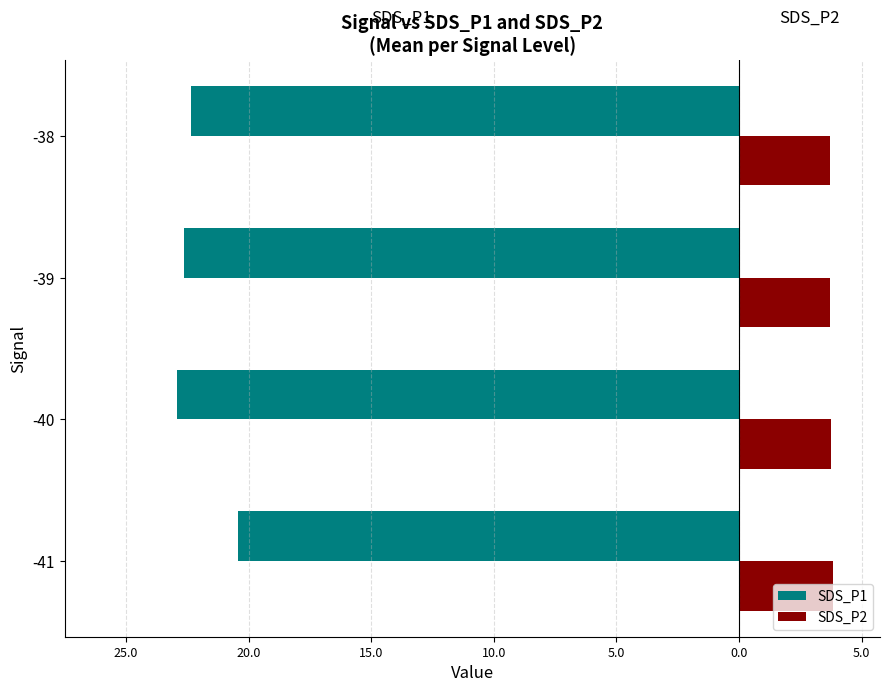

Count the SDS_P1 values in the range -22 to -20.

1